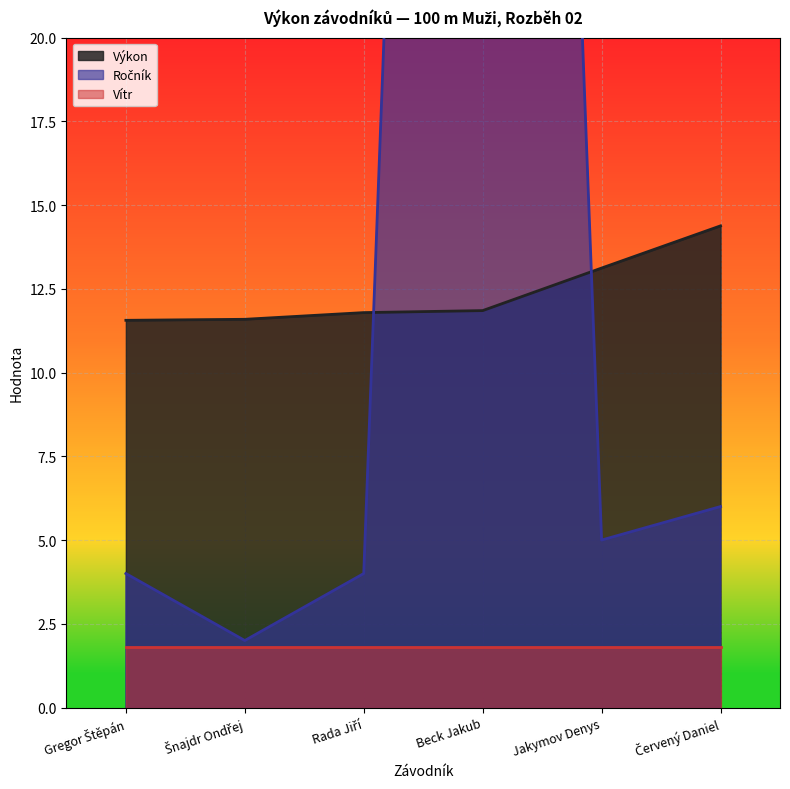

At which category is the sum across all series the highest?

Beck Jakub